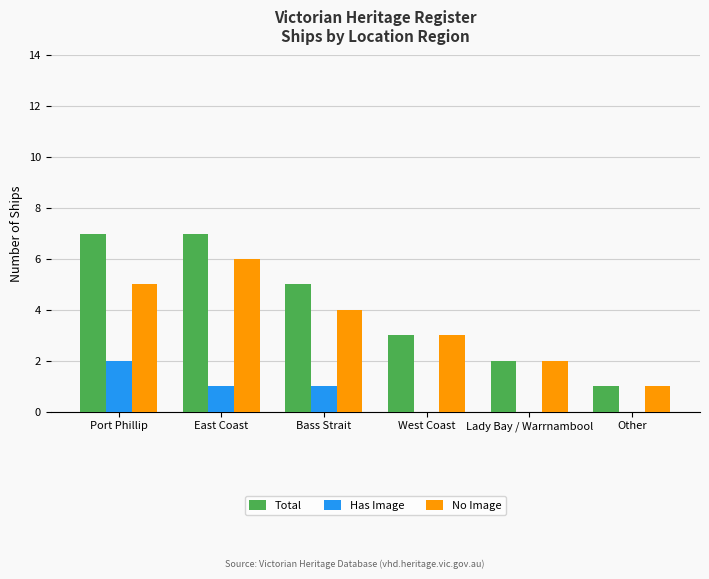

Reading left to right, list all the values displayed in this chart.

Total: 7	7	5	3	2	1
Has Image: 2	1	1	0	0	0
No Image: 5	6	4	3	2	1